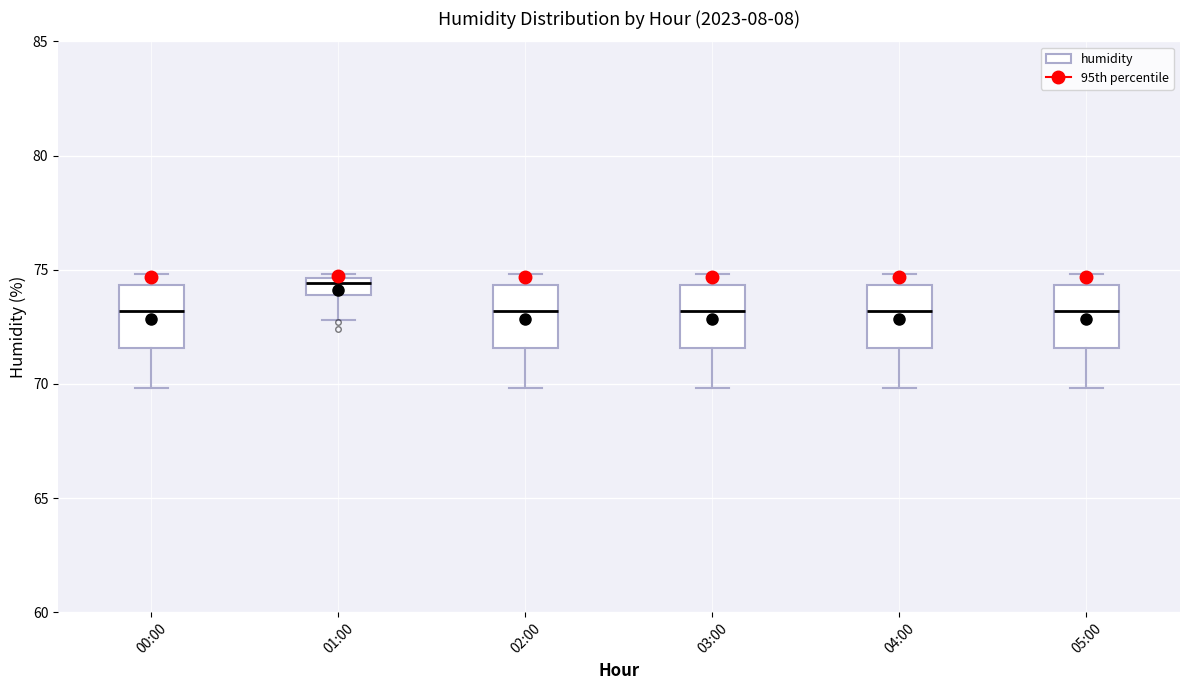

Reading left to right, read every box against the y-axis: the position of its median line, the range the box covers, and the ends of its whiskers. The values are not printed on the chart, so give them approximately, as read against the axis.

00:00: median 73.0, box 71.5 to 74.5, whiskers 70.0 to 75.0
01:00: median 74.5 (just below the box's upper edge), box 74.0 to 74.5, whiskers 73.0 to 75.0
02:00: median 73.0, box 71.5 to 74.5, whiskers 70.0 to 75.0
03:00: median 73.0, box 71.5 to 74.5, whiskers 70.0 to 75.0
04:00: median 73.0, box 71.5 to 74.5, whiskers 70.0 to 75.0
05:00: median 73.0, box 71.5 to 74.5, whiskers 70.0 to 75.0